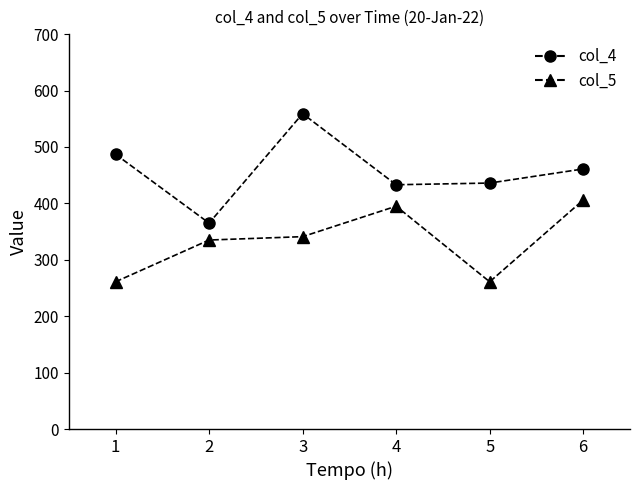

What is the total value across all series at 2?

700